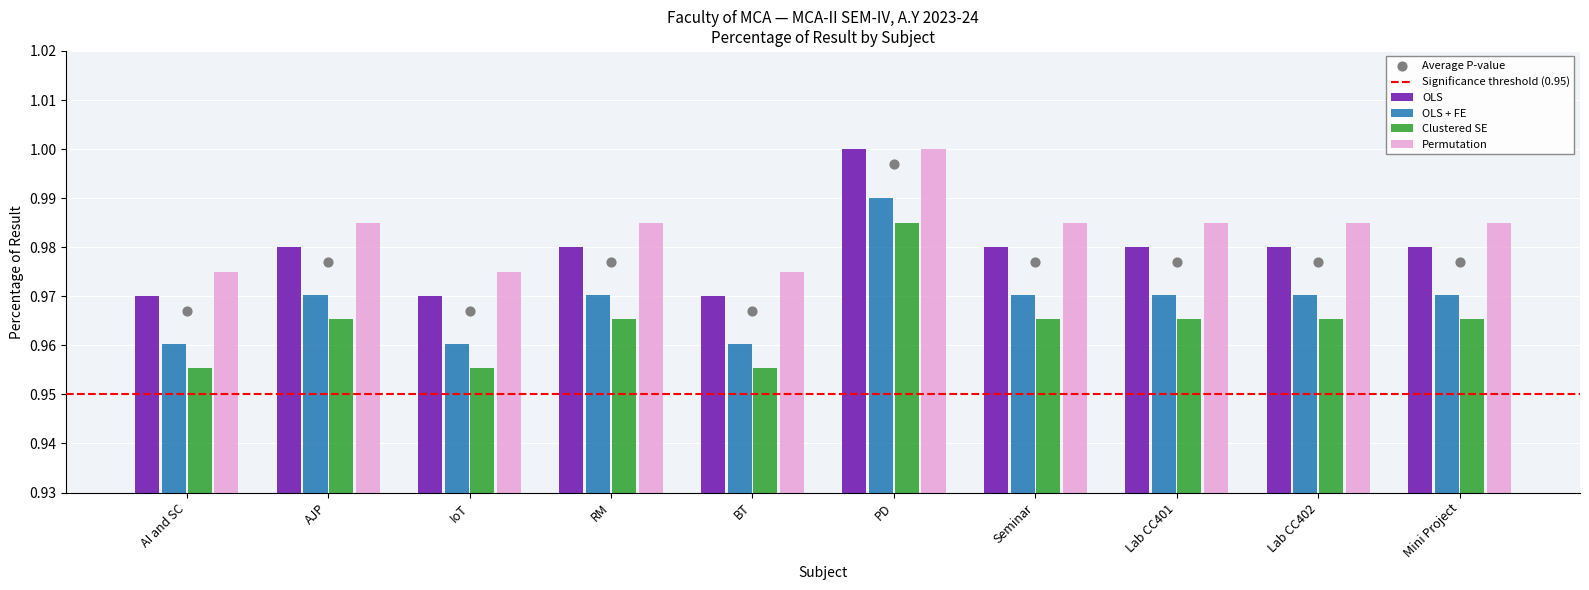

Between Mini Project and RM, which is larger?

Mini Project